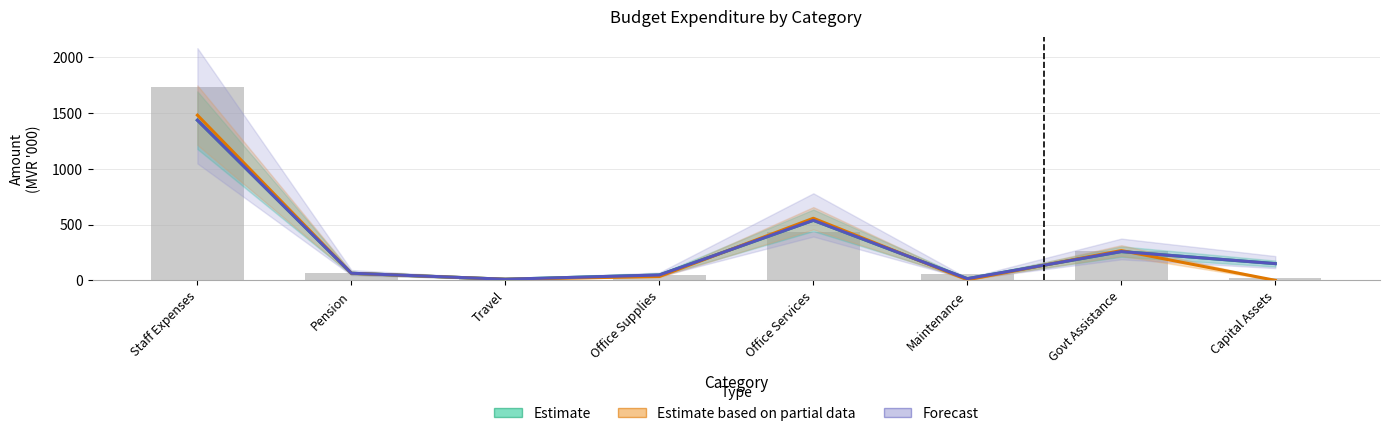

Which series has the largest range (max minus min)?

Estimate based on partial data